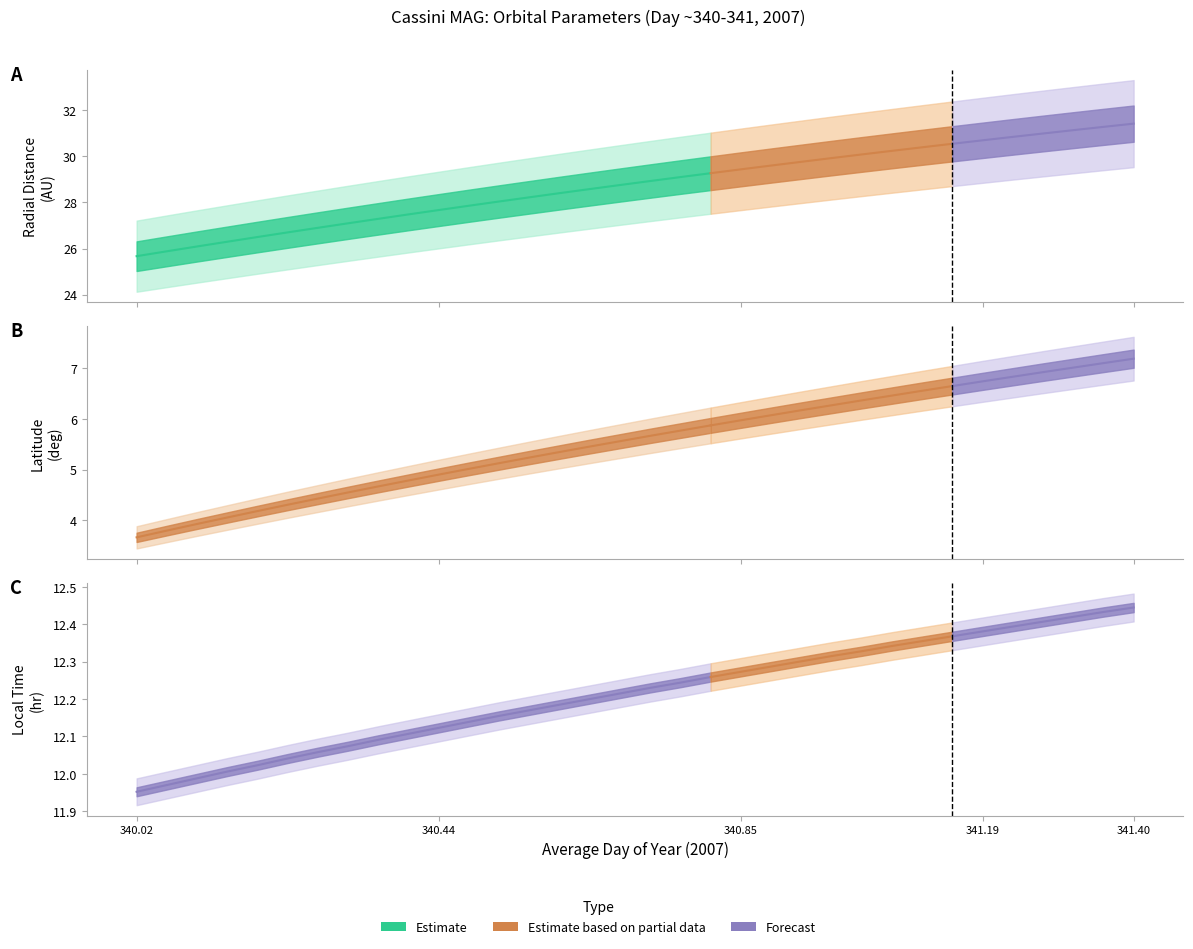

What is the spread (max minus min) of values at 340.6042?

23.1